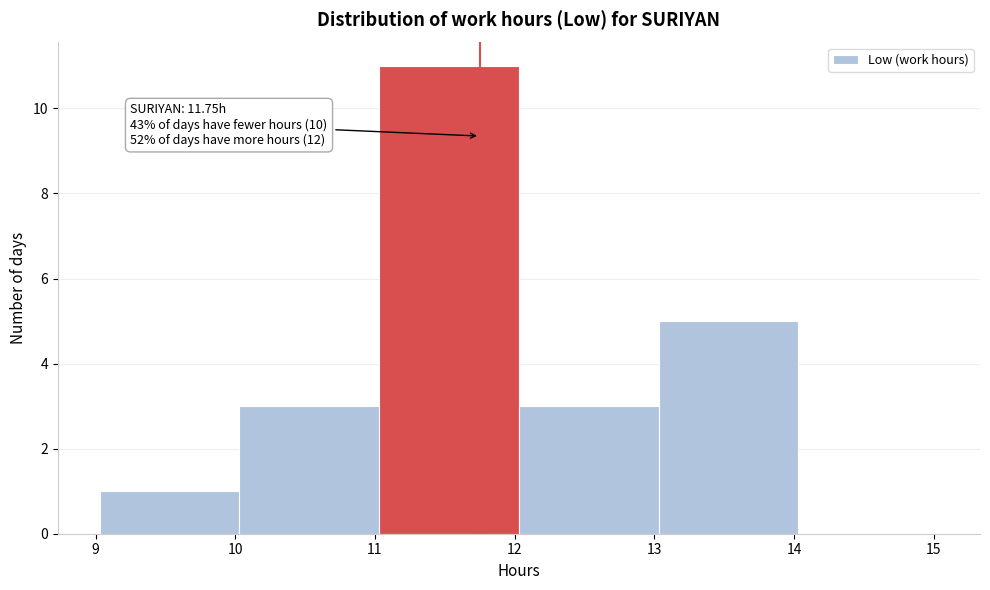

Over which range of the x-axis is the bar tallest?

11.03 to 12.03